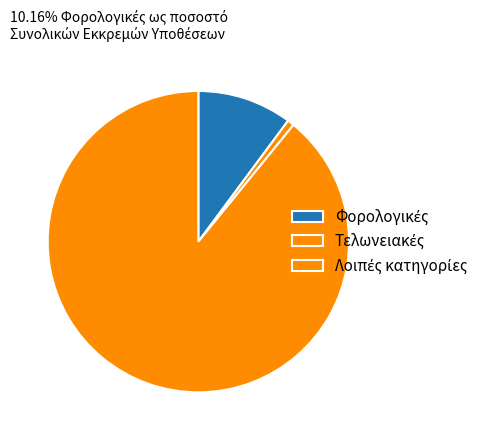

Count the number of slices in the pie.

3